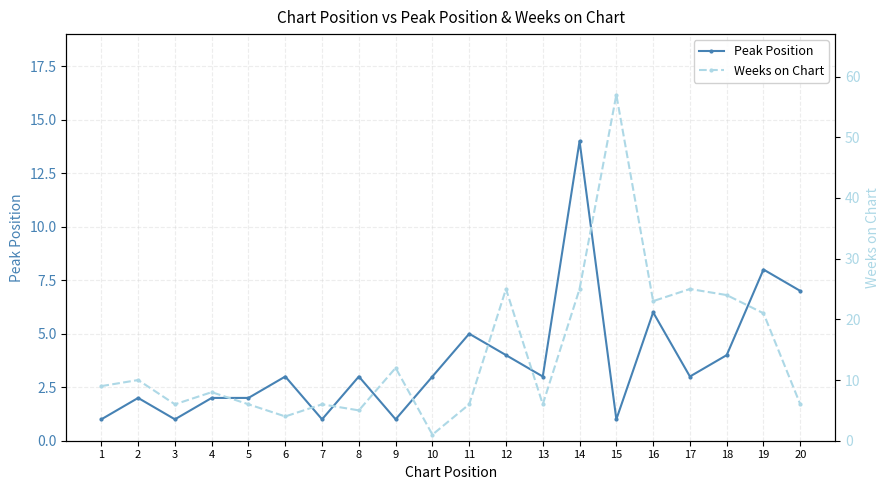

What is the average value of the Peak Position series?

4